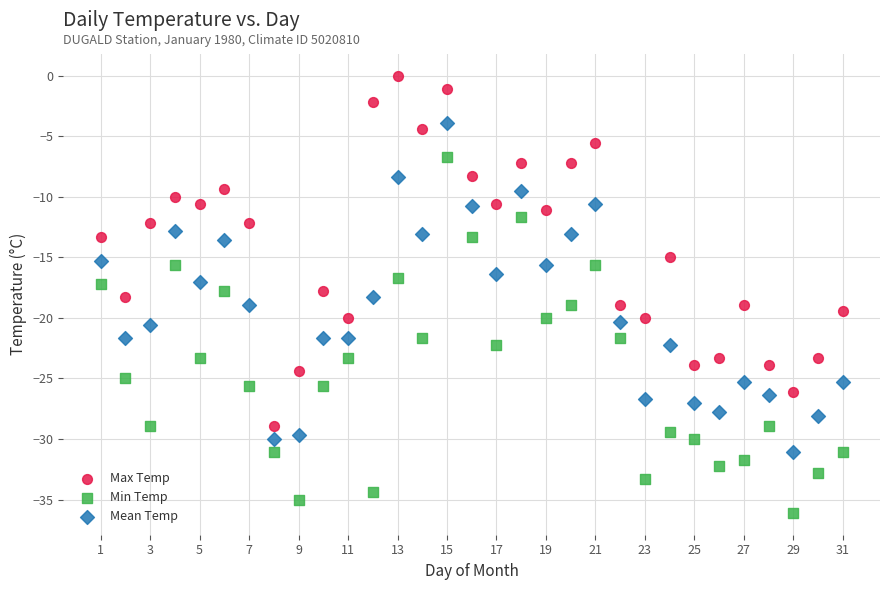

What is the X range (max minus min) for the scatter plot?

30.0